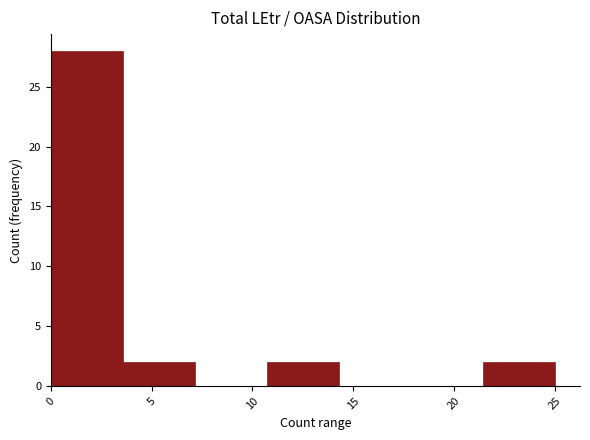

Reading left to right, transcribe this chart: for each bar, give the range it covers on the x-axis and its height. Neither the bar edges nor the heights are printed on the chart, so give them approximately, as read against the axes.

0.0 to 3.5: 28
3.5 to 7.0: 2
7.0 to 10.5: 0
10.5 to 14.5: 2
14.5 to 18.0: 0
18.0 to 21.5: 0
21.5 to 25.0: 2